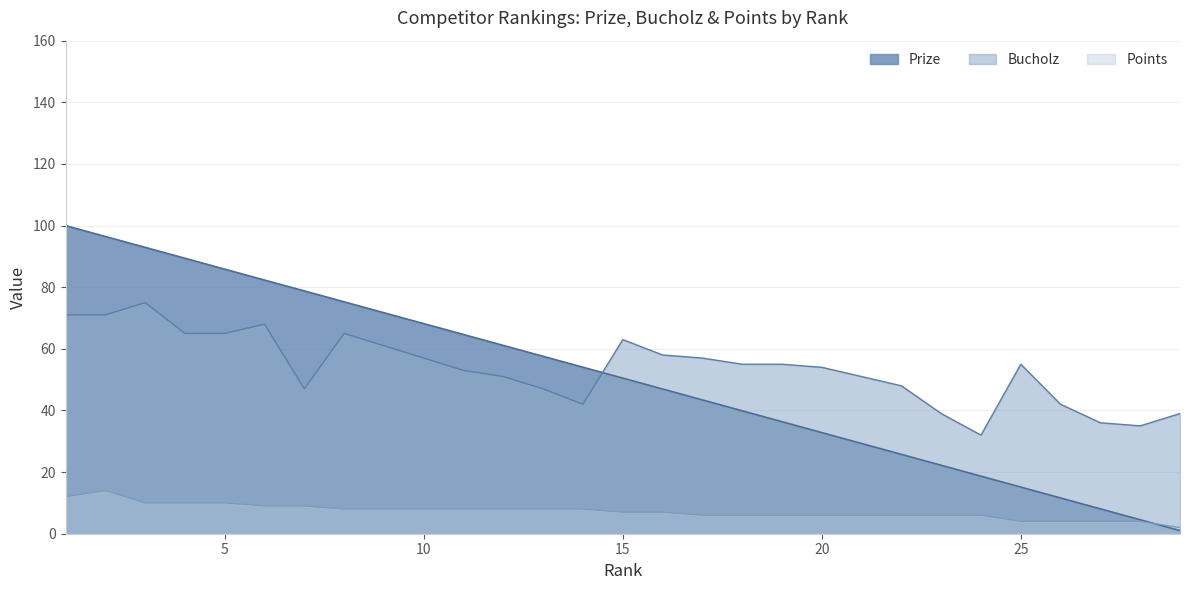

Reading left to right, extract all data points from this chart.

Prize: 100.0	96.5	92.9	89.4	85.8	82.3	78.8	75.2	71.7	68.2	64.6	61.1	57.6	54.0	50.5	47.0	43.4	39.9	36.4	32.8	29.3	25.8	22.2	18.7	15.1	11.6	8.1	4.5	1.0
Bucholz: 71.0	71.0	75.0	65.0	65.0	68.0	47.0	65.0	61.0	57.0	53.0	51.0	47.0	42.0	63.0	58.0	57.0	55.0	55.0	54.0	51.0	48.0	39.0	32.0	55.0	42.0	36.0	35.0	39.0
Points: 12.0	14.0	10.0	10.0	10.0	9.0	9.0	8.0	8.0	8.0	8.0	8.0	8.0	8.0	7.0	7.0	6.0	6.0	6.0	6.0	6.0	6.0	6.0	6.0	4.0	4.0	4.0	4.0	2.0